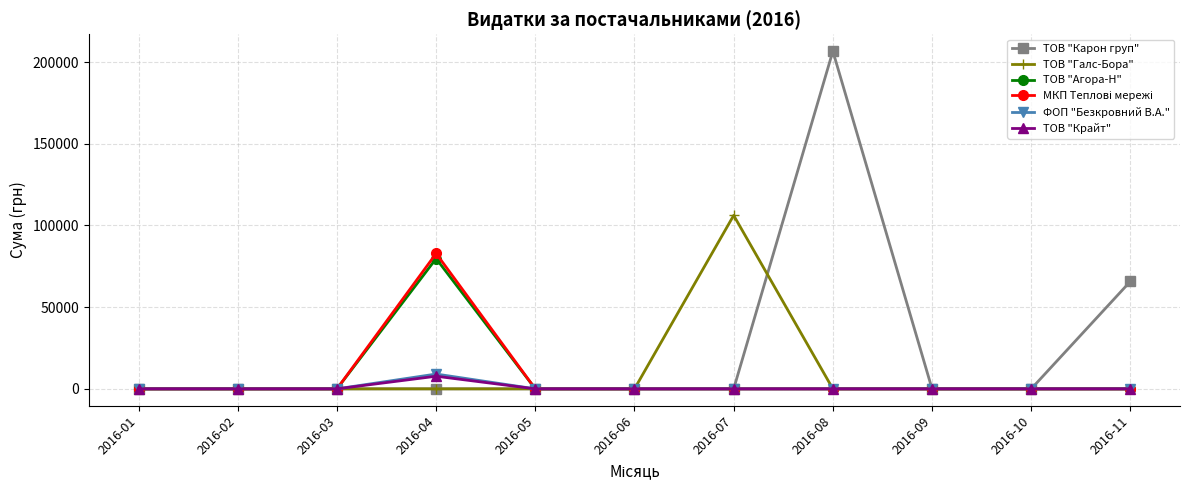

How many data points in ТОВ "Галс-Бора" are above 0?

1